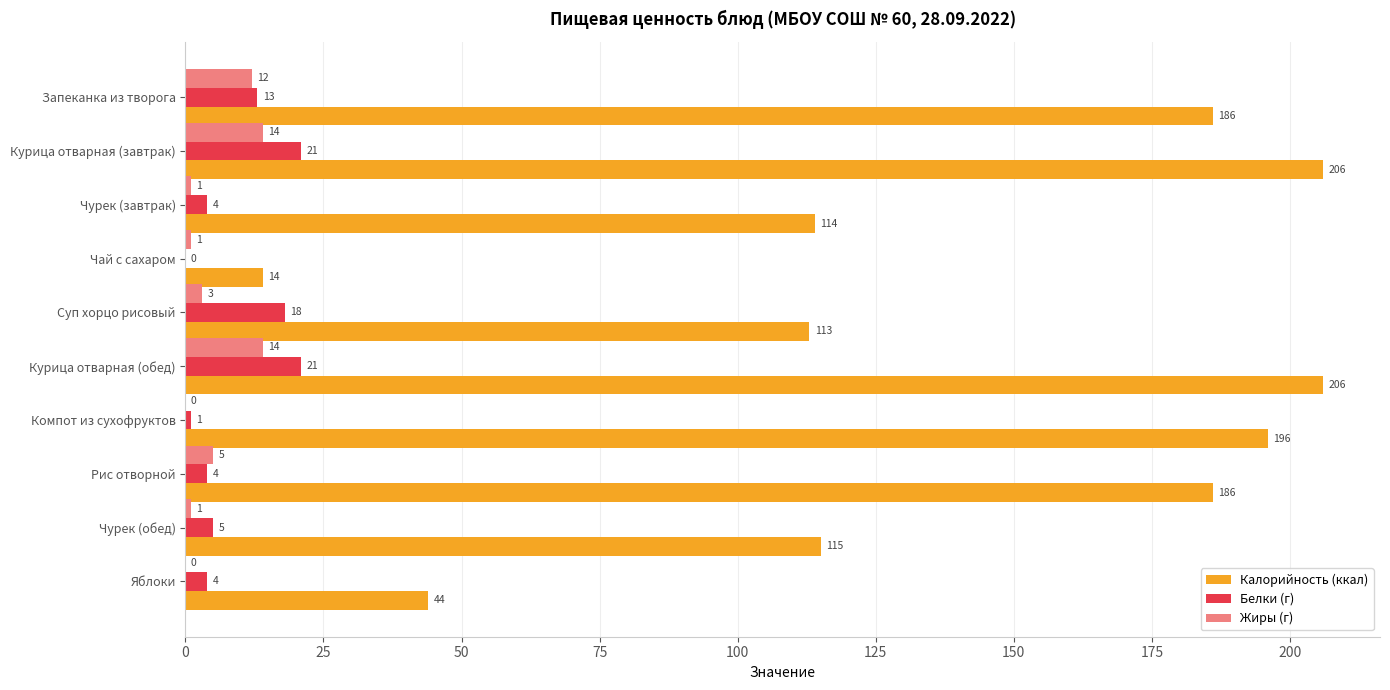

At which label is Белки (г) closest to 10?

Запеканка из творога